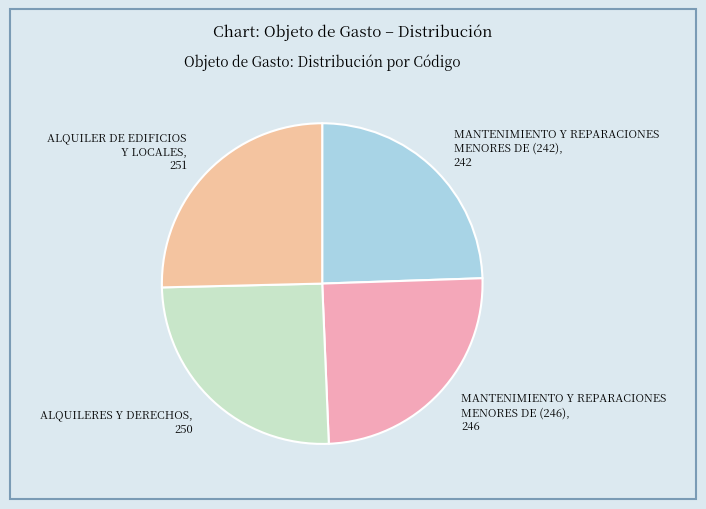

How many segments does this pie chart have?

4